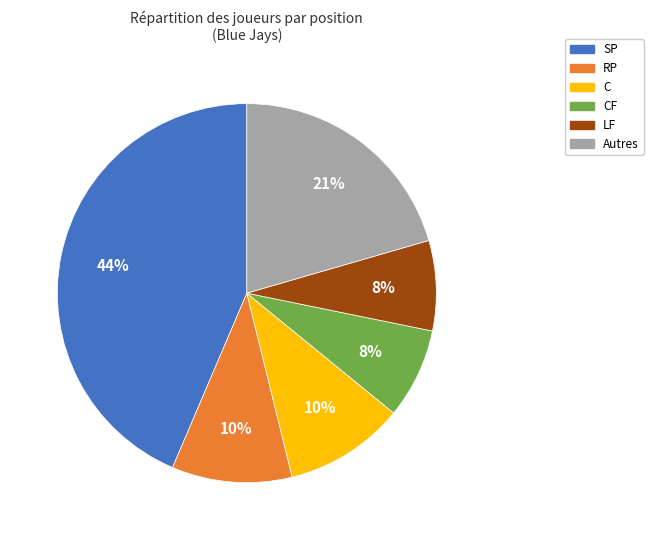

Is there a majority slice in this chart?

No